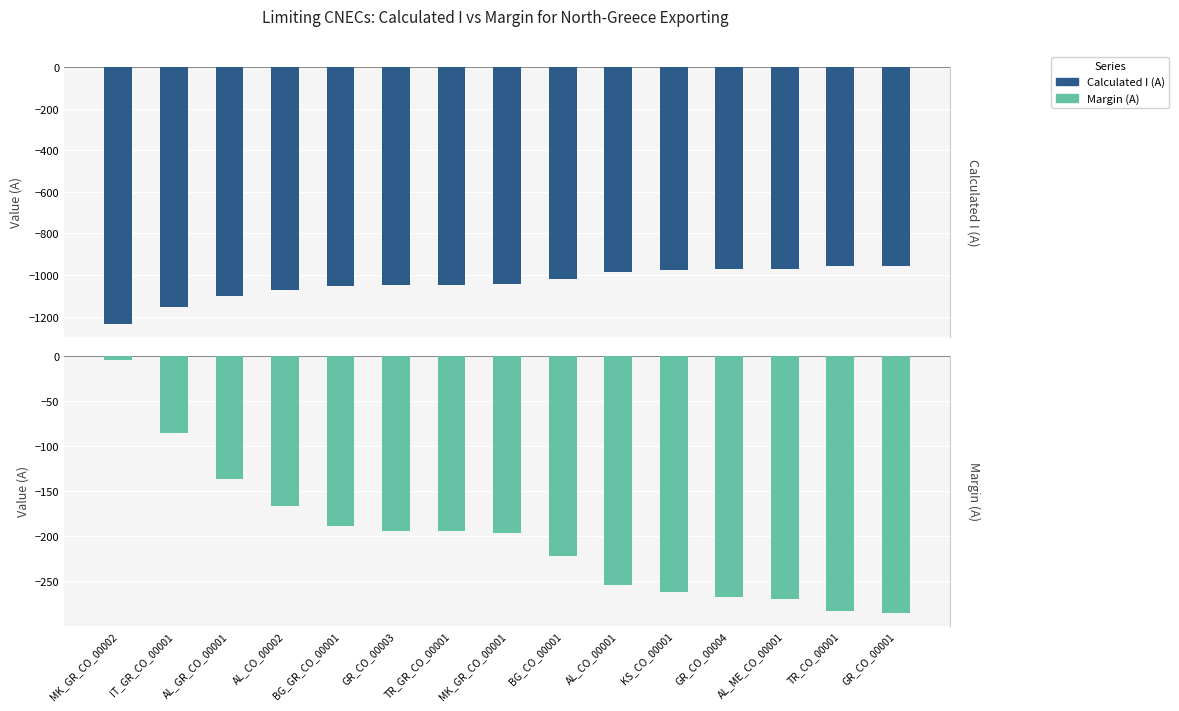

At which label is Margin (A) closest to -145?

AL_GR_CO_00001